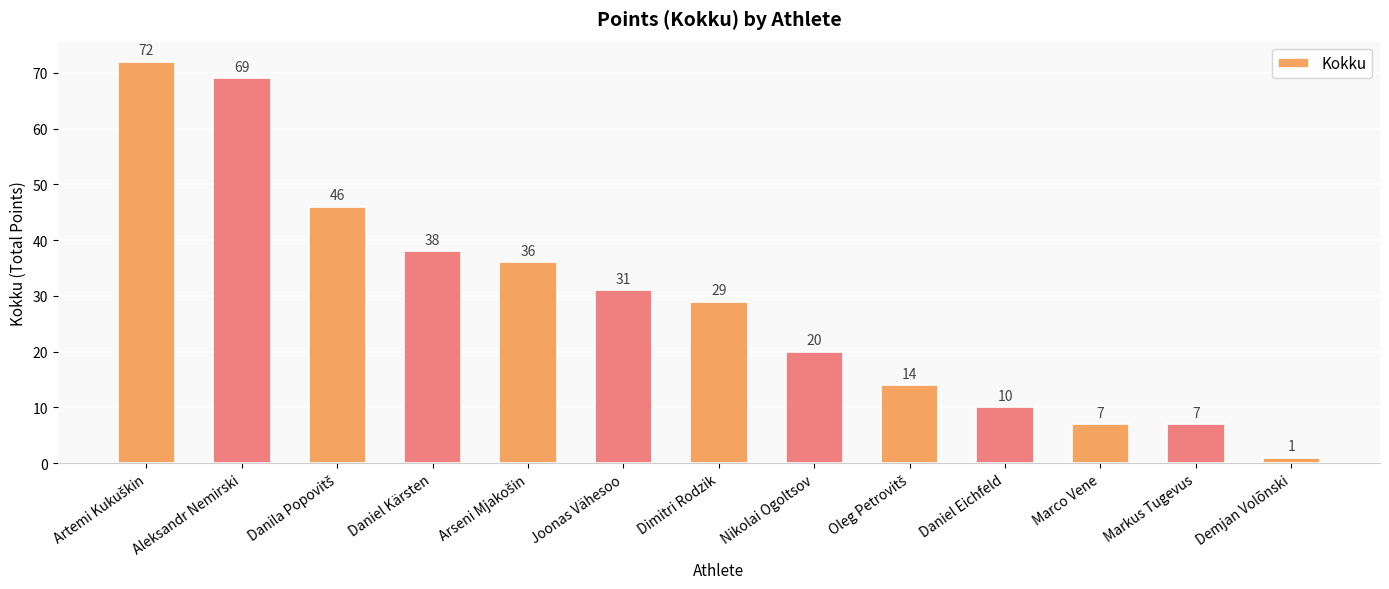

What is the difference between the maximum and minimum values?

71